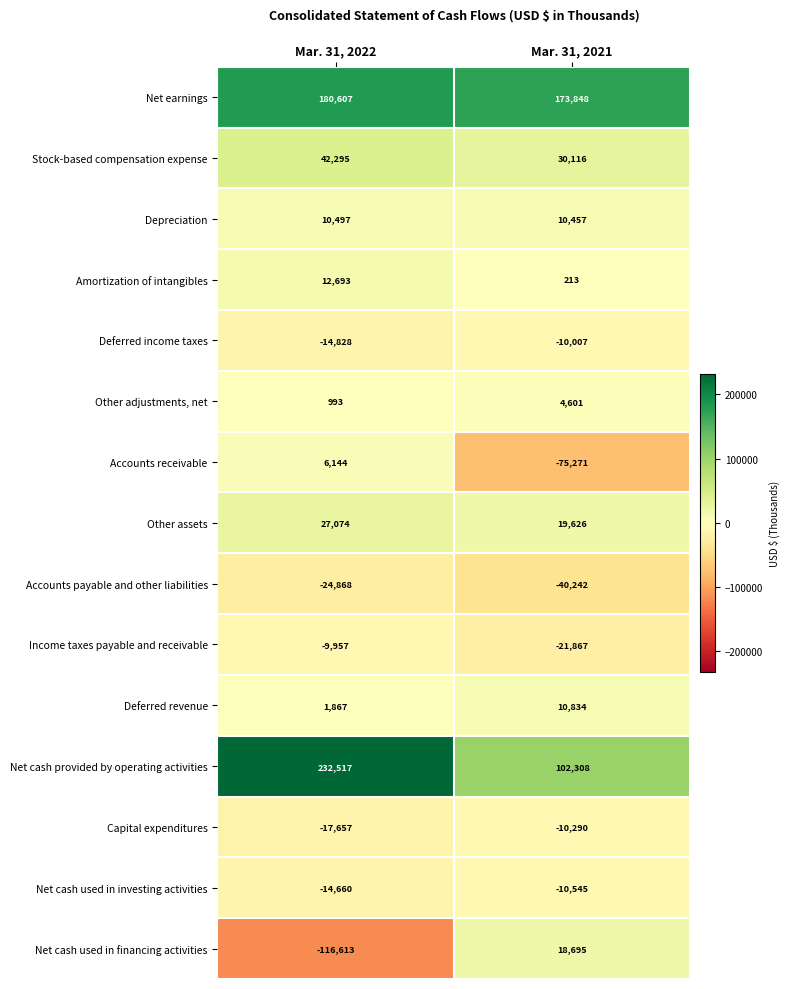

What is the sum of all Net cash used in financing activities values?

-97918